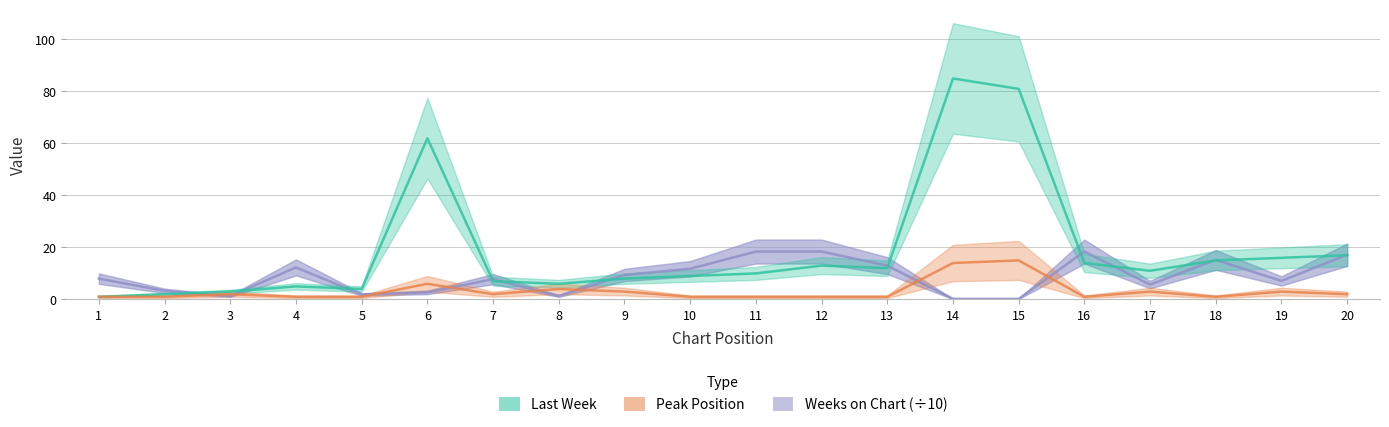

What is the difference between the Peak Position values at 14 and 7?

12.0